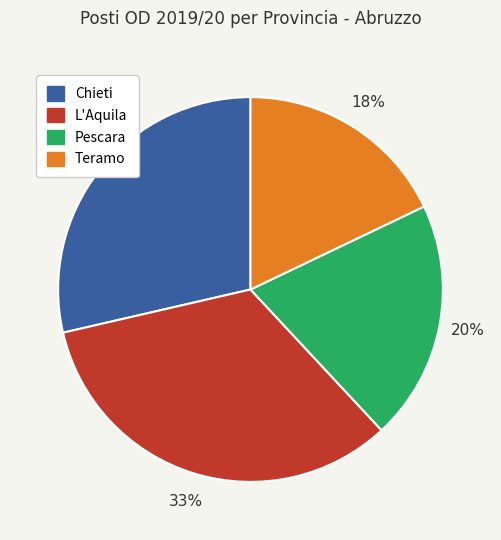

To the nearest percent, what is the difference between the largest and smallest slice percentages?

15%